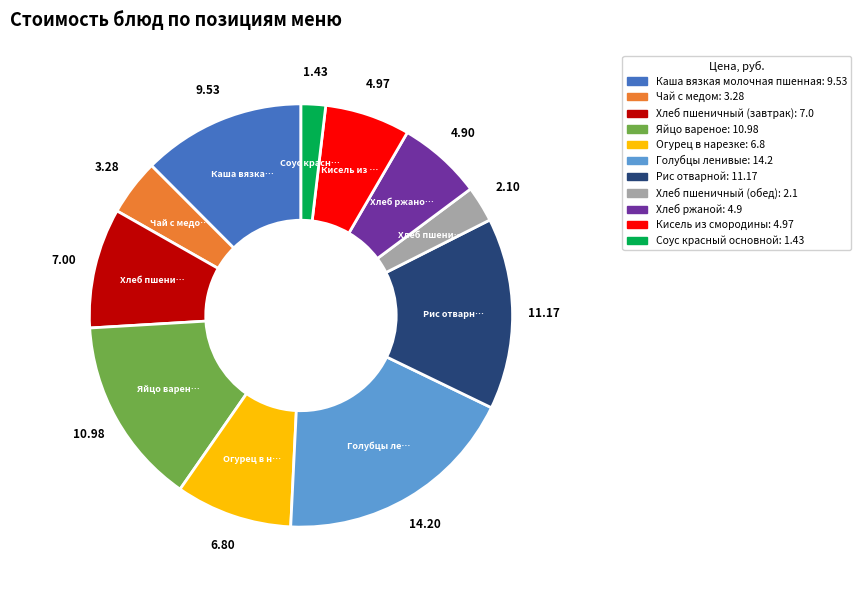

Is it true that Хлеб пшеничный (обед) is 3% of the pie?

True